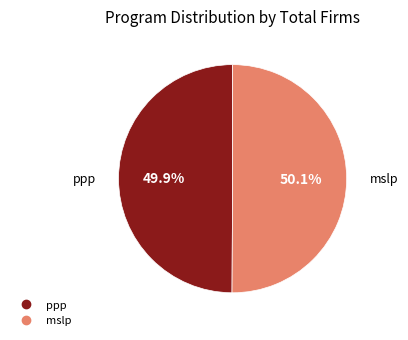

What is the ratio of the value at mslp to the value at ppp?

1.0